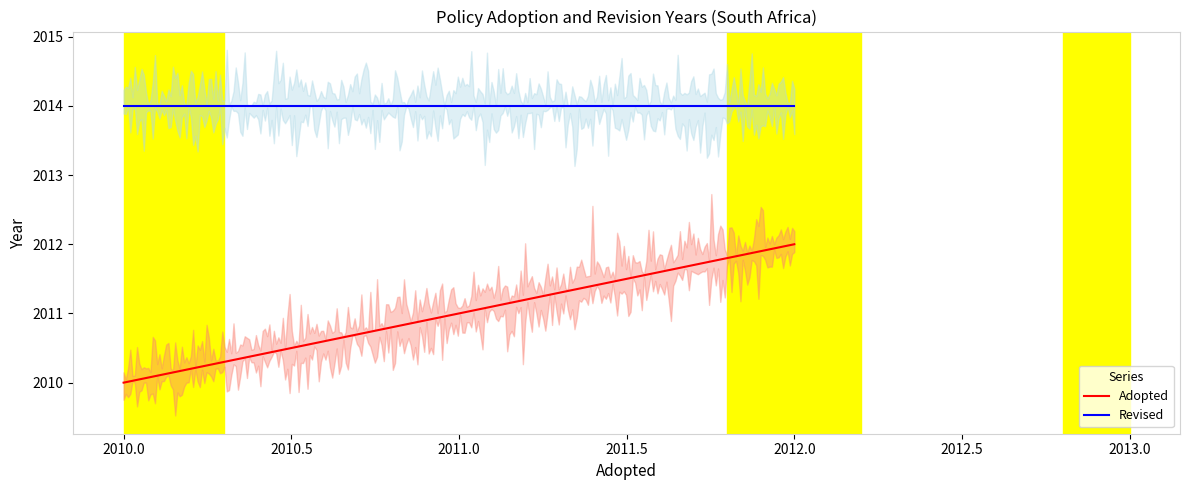

True or false: Revised and Adopted cross at least once.

False